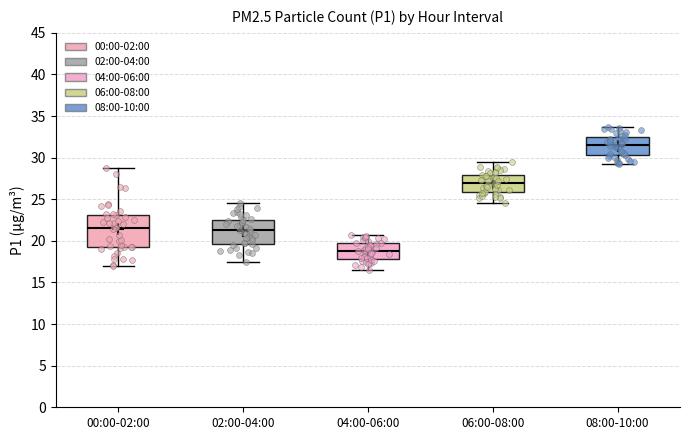

Which box is the tallest, from its lower edge to its upper edge?

00:00-02:00